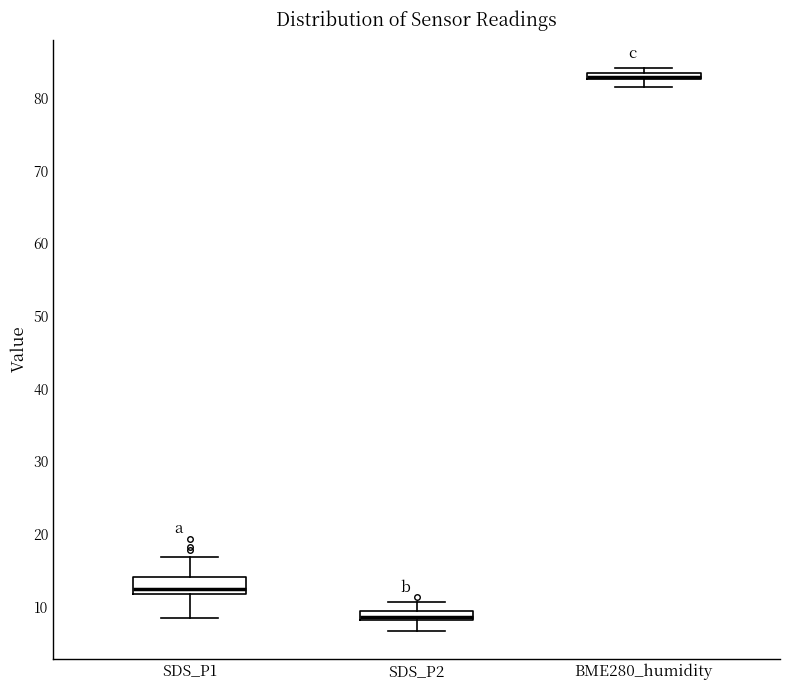

Which box is the tallest, from its lower edge to its upper edge?

SDS_P1